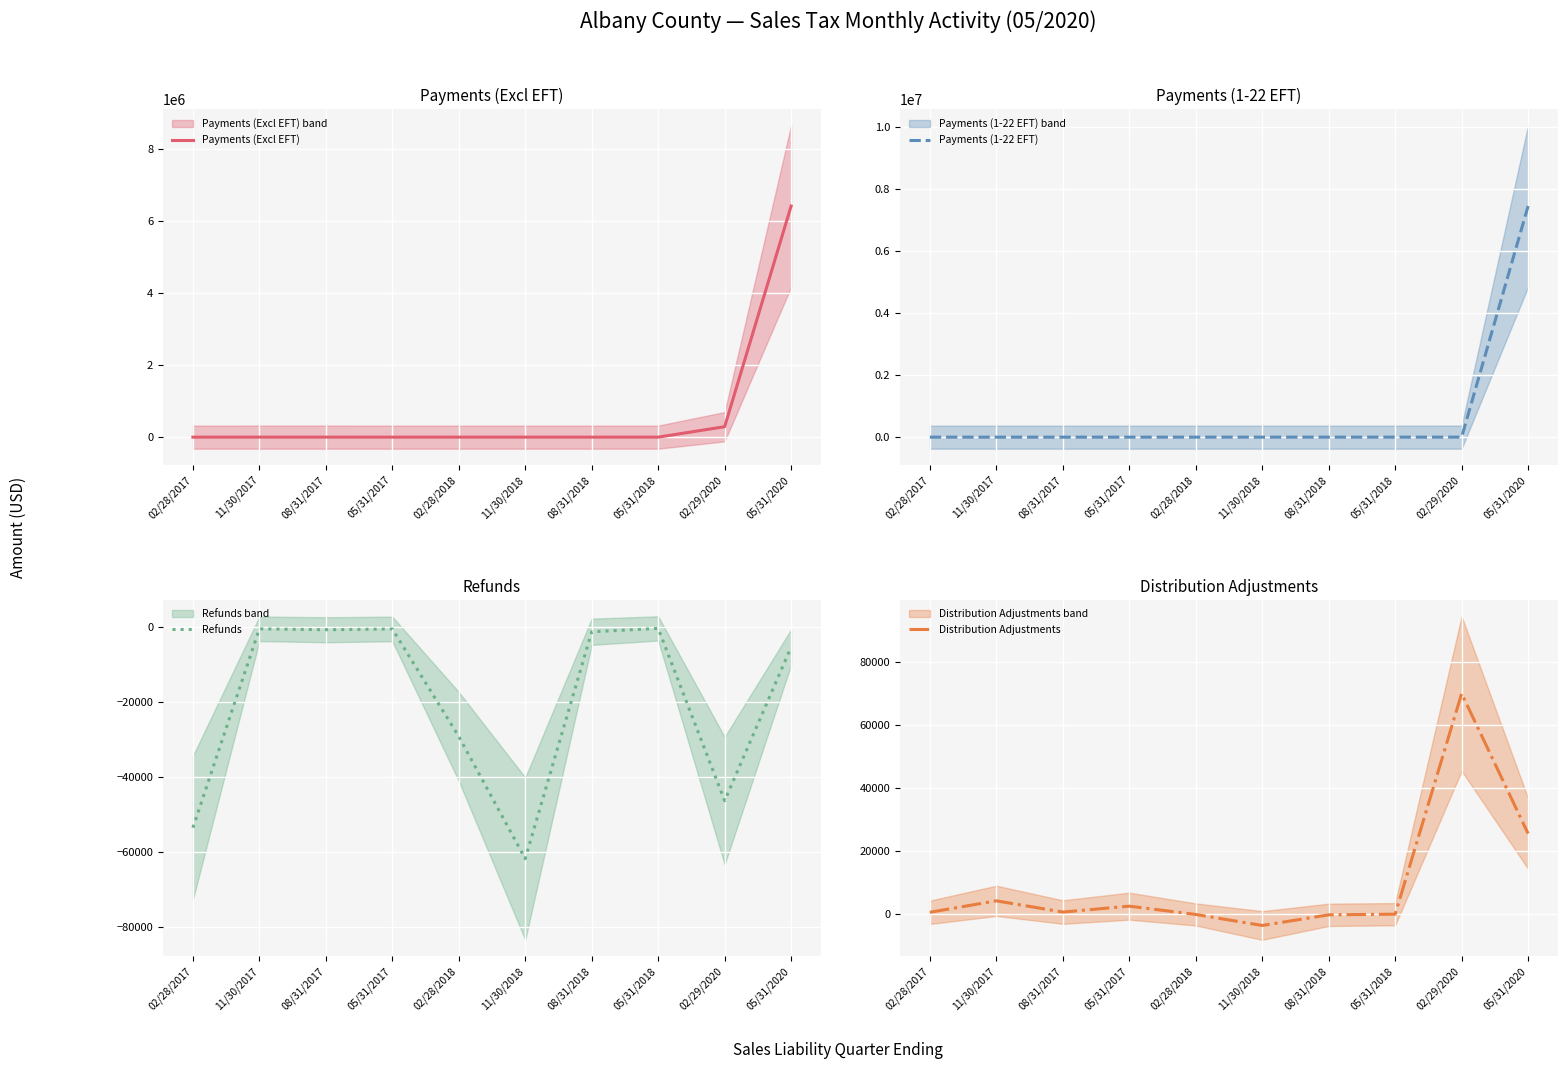

After their last crossing, which series has the higher values: Payments (1-22 EFT) or Distribution Adjustments?

Payments (1-22 EFT)